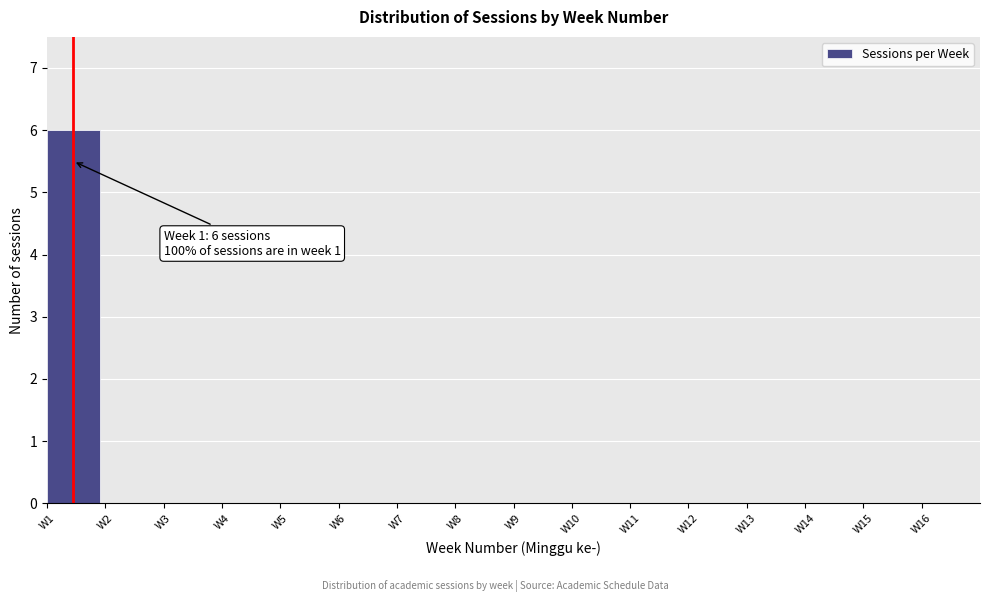

Over which range of the x-axis is the bar tallest?

1 to 2